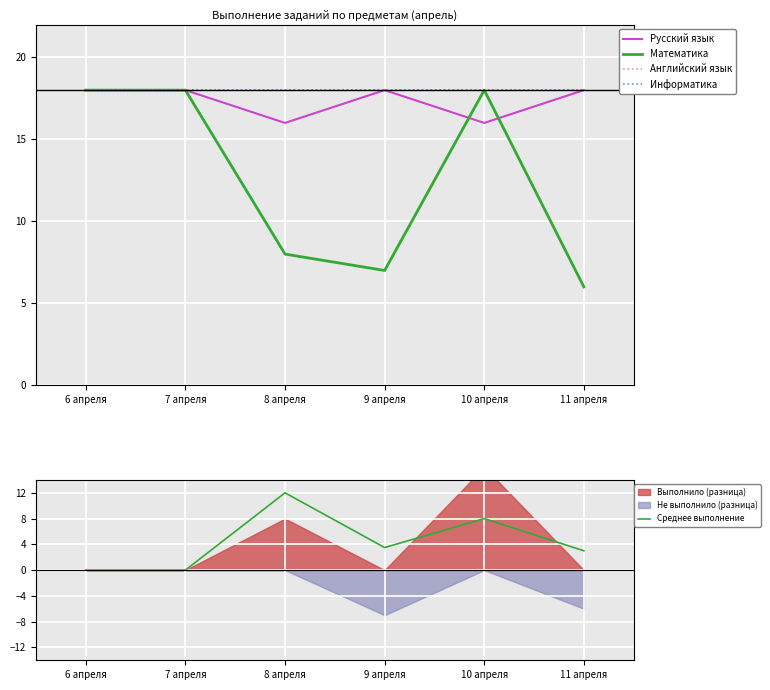

What position from the left is 11 апреля?

6